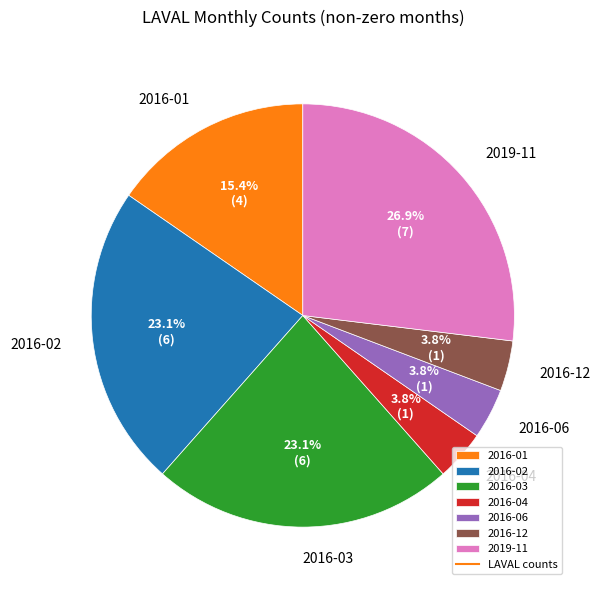

What percentage do 2016-03 and 2016-06 together represent?

26.9%